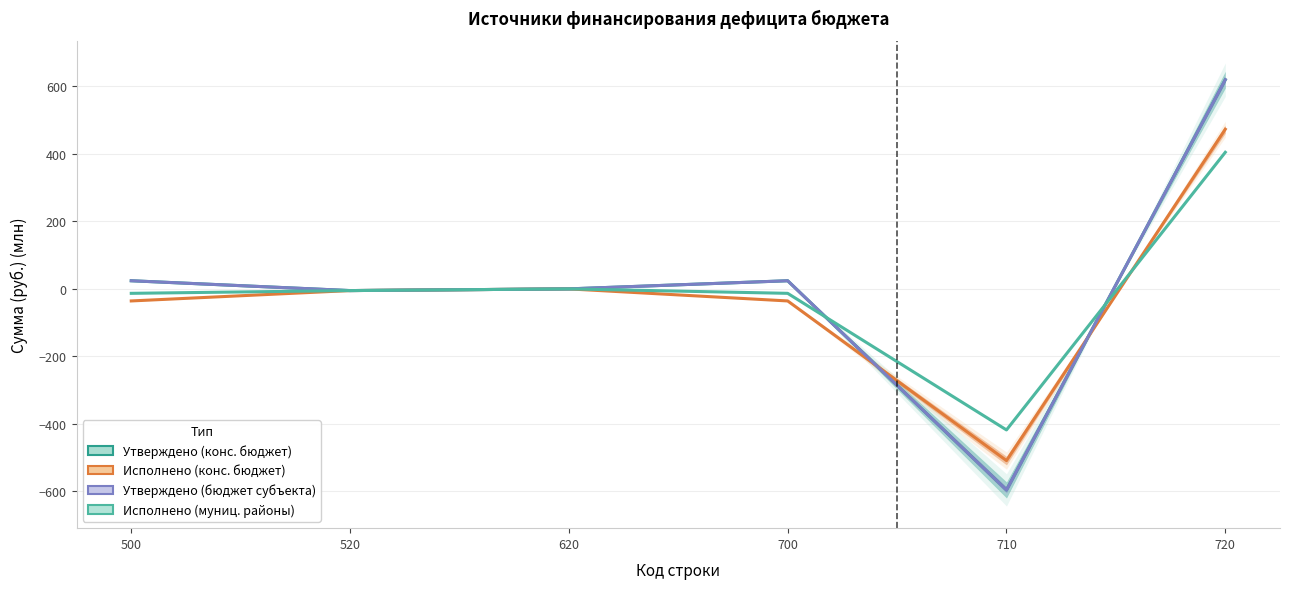

The Утверждено (конс. бюджет) series shows 24.1 at 500. True or false?

True